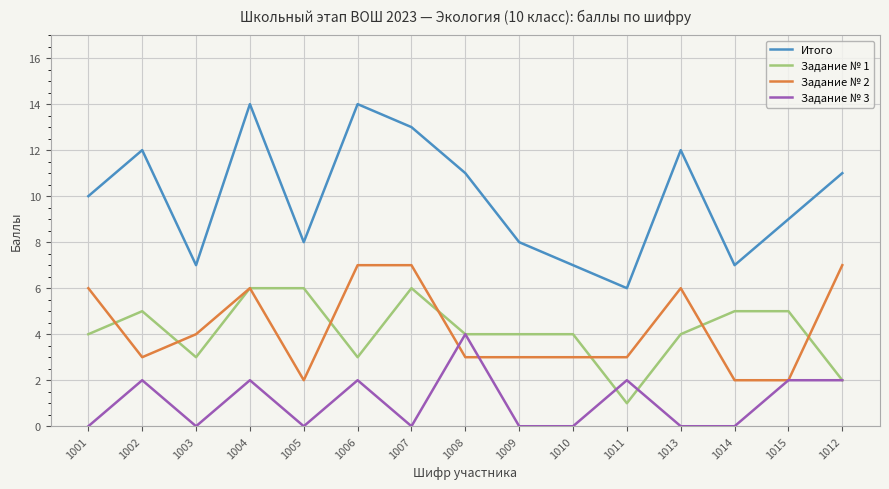

The Задание № 3 series shows 1 at 1011. True or false?

False